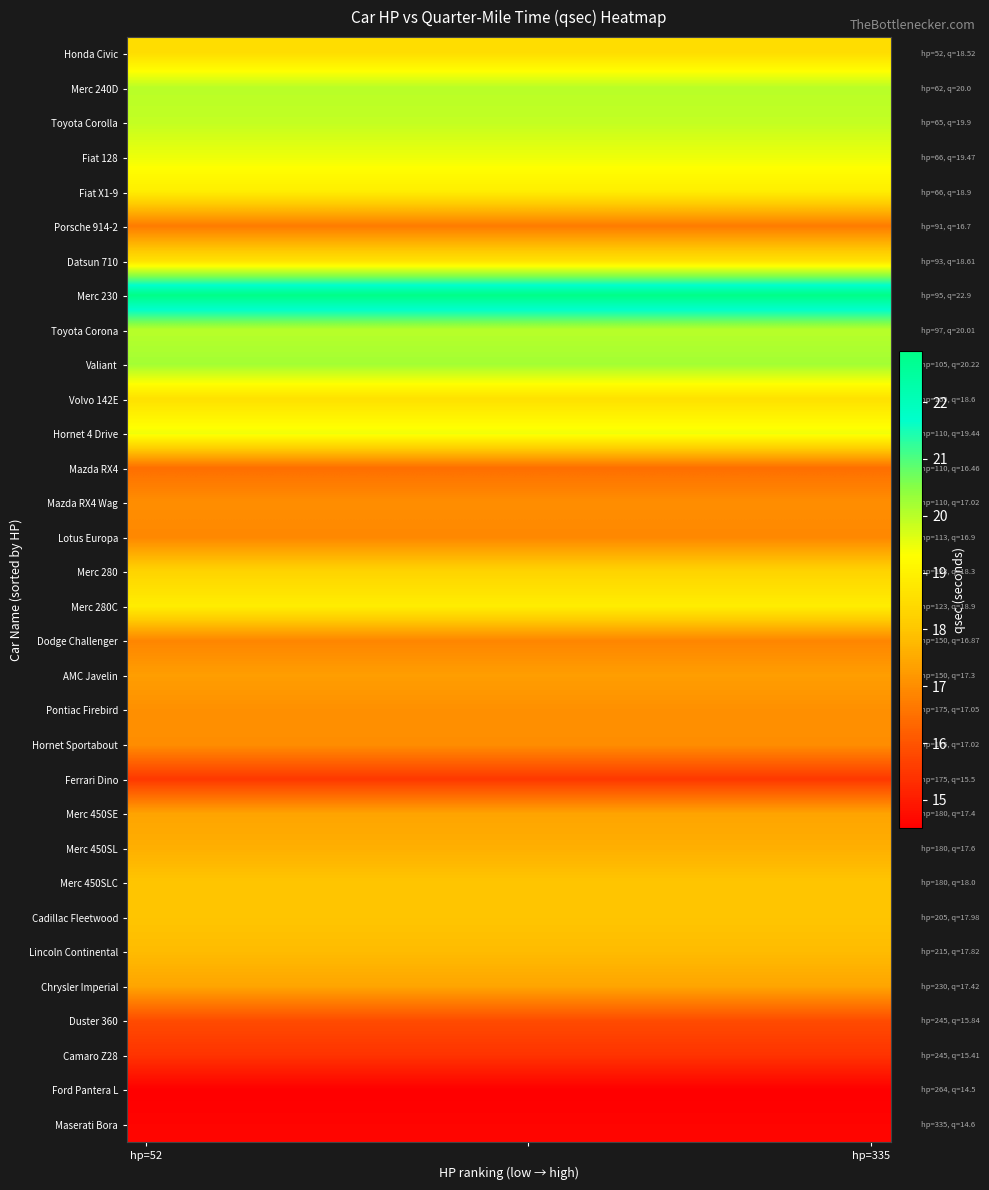

Rank the series by their maximum value, from lowest to highest.

Ford Pantera L, Maserati Bora, Camaro Z28, Ferrari Dino, Duster 360, Mazda RX4, Porsche 914-2, Dodge Challenger, Lotus Europa, Mazda RX4 Wag, Hornet Sportabout, Pontiac Firebird, AMC Javelin, Merc 450SE, Chrysler Imperial, Merc 450SL, Lincoln Continental, Cadillac Fleetwood, Merc 450SLC, Merc 280, Honda Civic, Volvo 142E, Datsun 710, Fiat X1-9, Merc 280C, Hornet 4 Drive, Fiat 128, Toyota Corolla, Merc 240D, Toyota Corona, Valiant, Merc 230